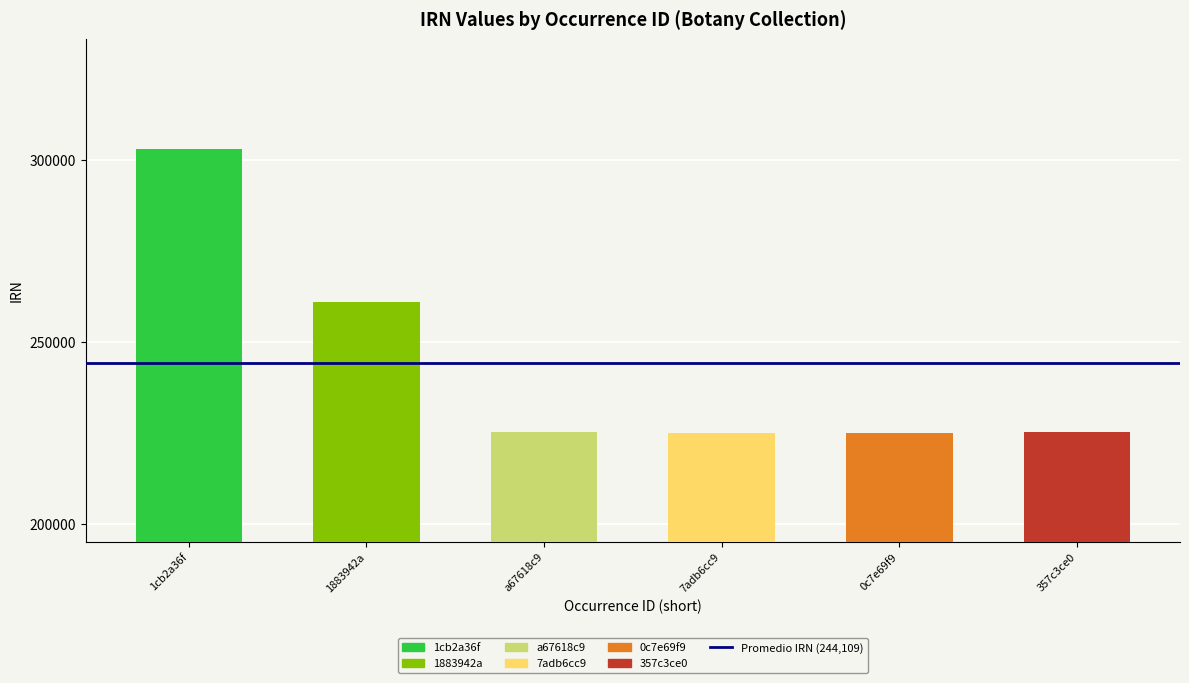

What is the value of the 1st bar from the left?

303161